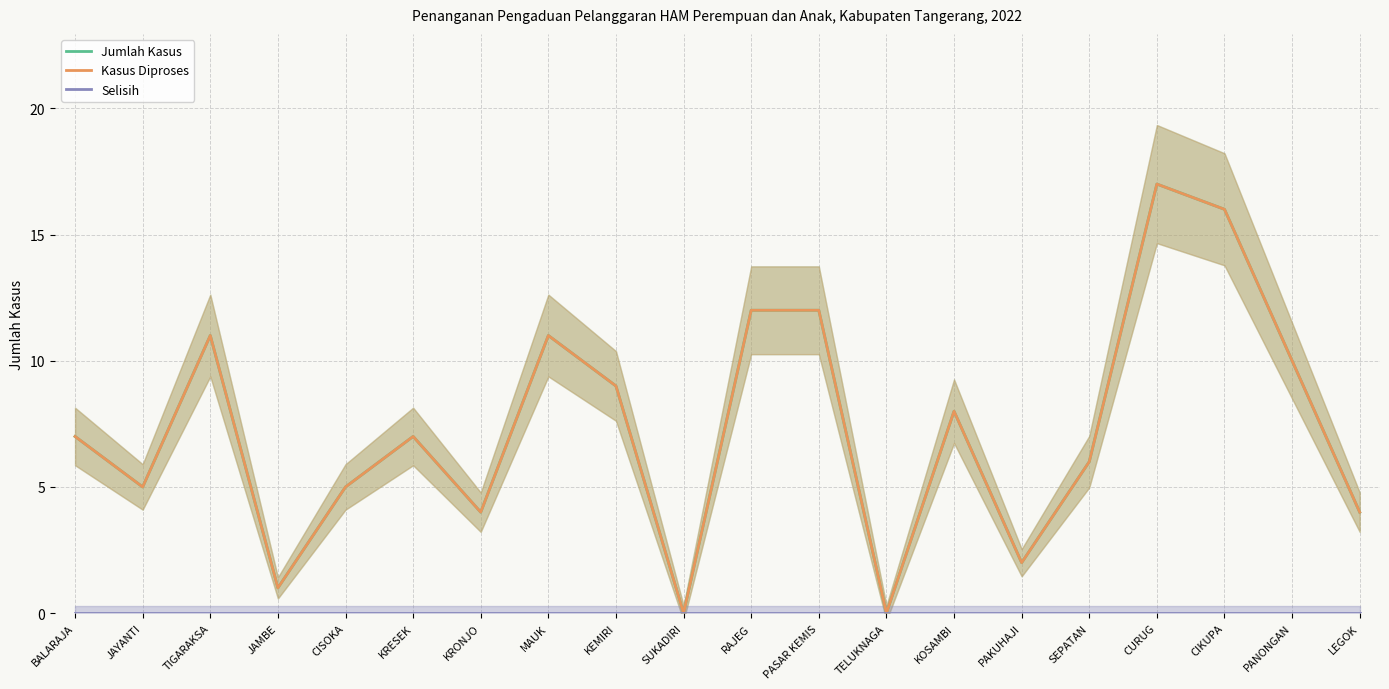

The value of Jumlah Kasus at TELUKNAGA is 0. True or false?

True